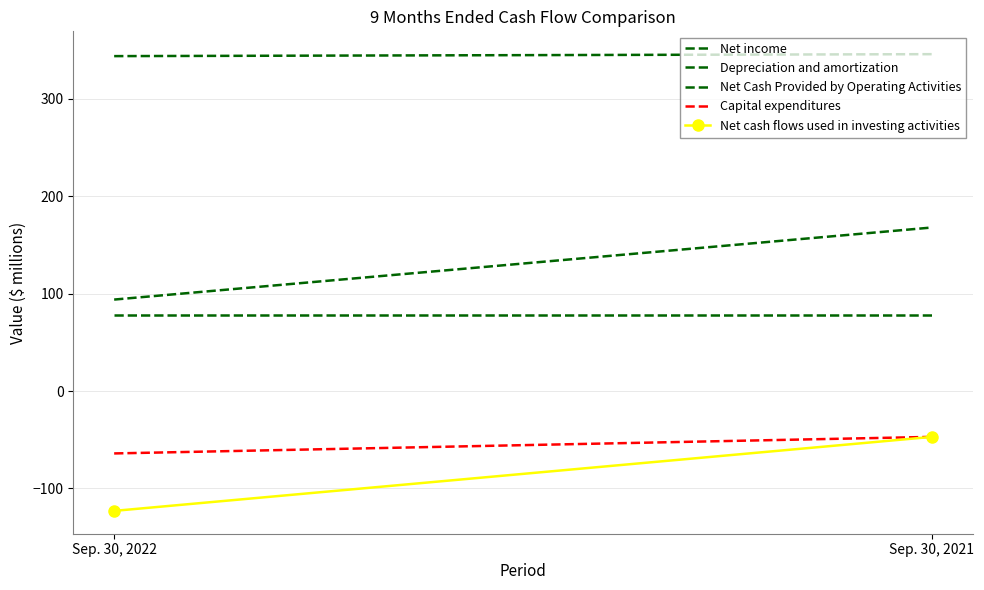

Which has a higher value, Sep. 30, 2021 or Sep. 30, 2022?

Sep. 30, 2021